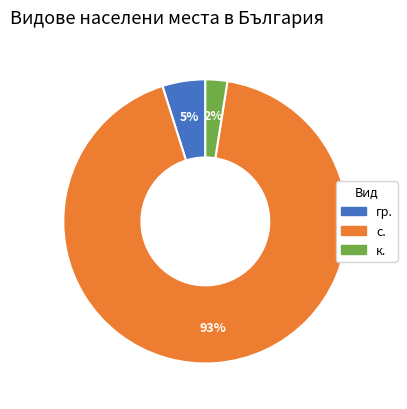

Which has a higher value, к. or с.?

с.